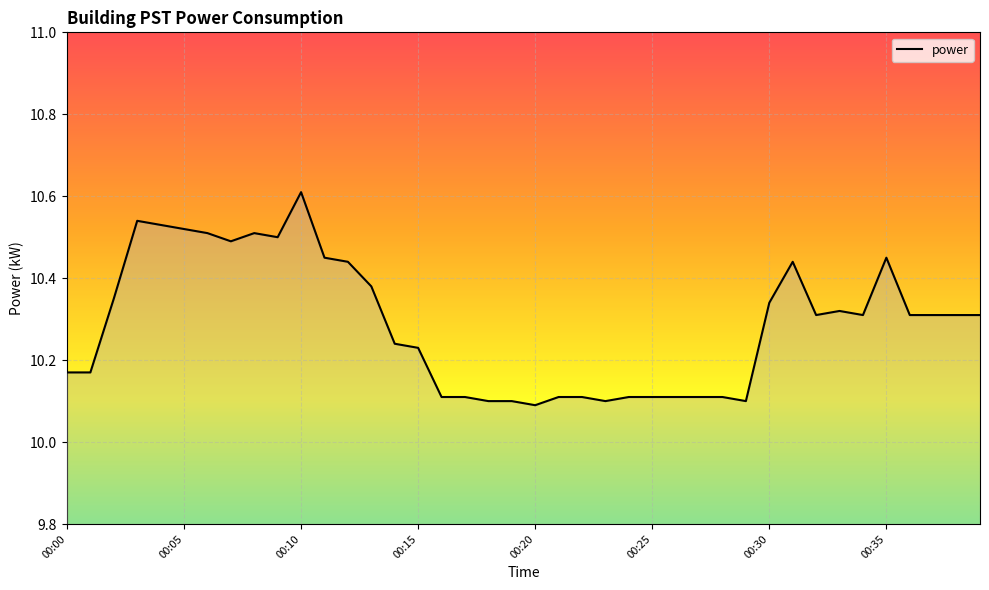

What is the maximum value shown in the chart?

10.6